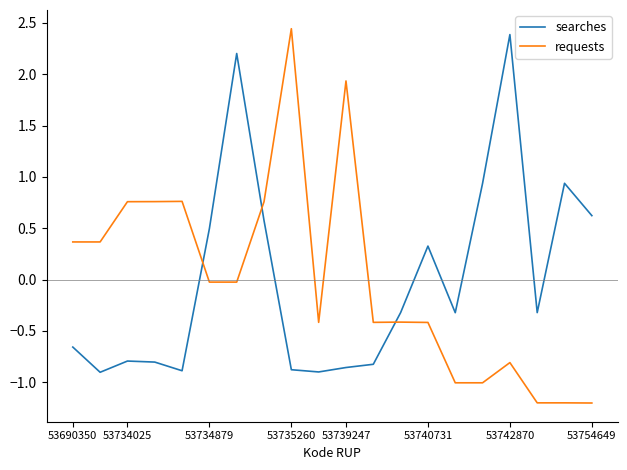

After their last crossing, which series has the higher values: requests or searches?

searches